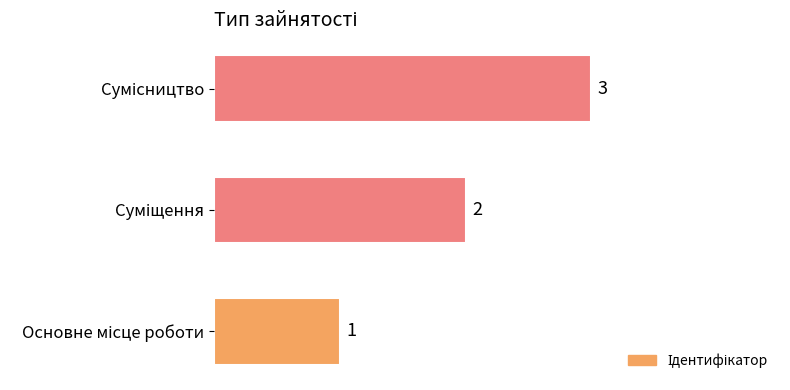

How many data points are less than 2?

1